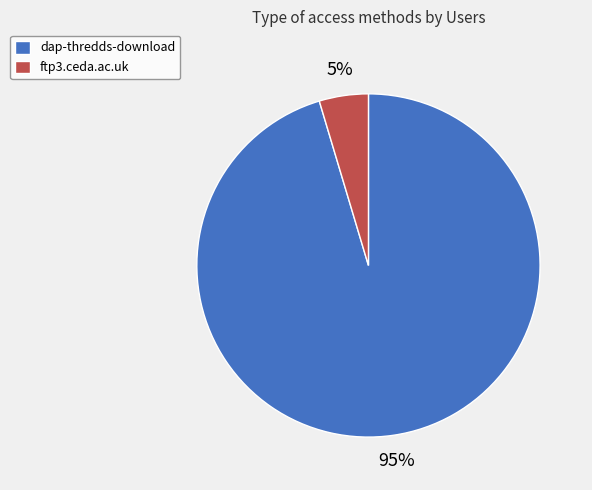

To the nearest percent, what is the average slice percentage?

50%